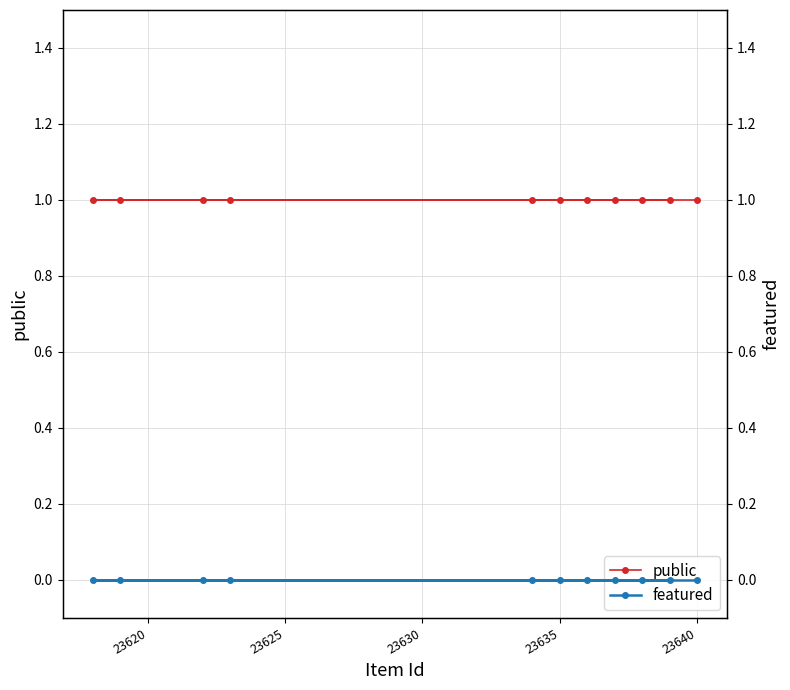

True or false: public and featured intersect in this chart.

False